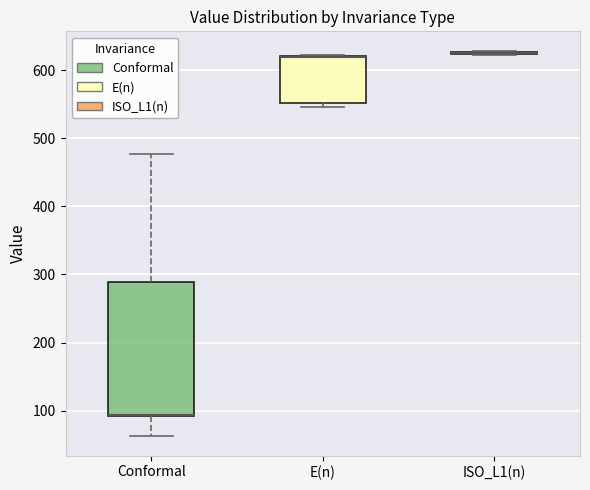

Where is the upper edge of the box for E(n) on the y-axis? The values are not printed on the chart, so give them approximately, as read against the axis.

620